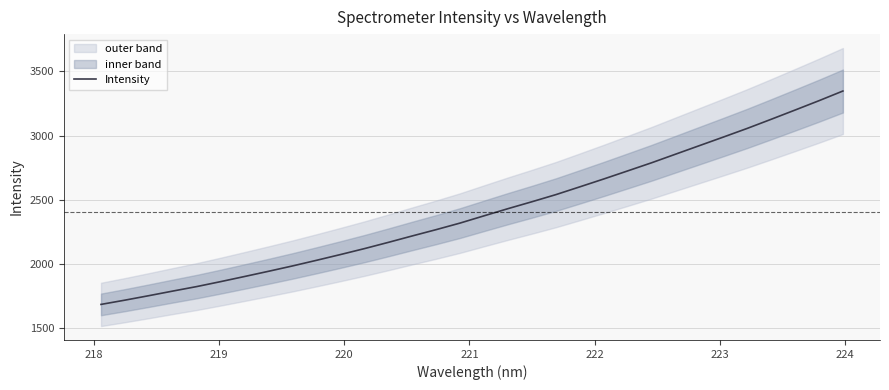

What is the value of the 12th point from the left?

2121.0